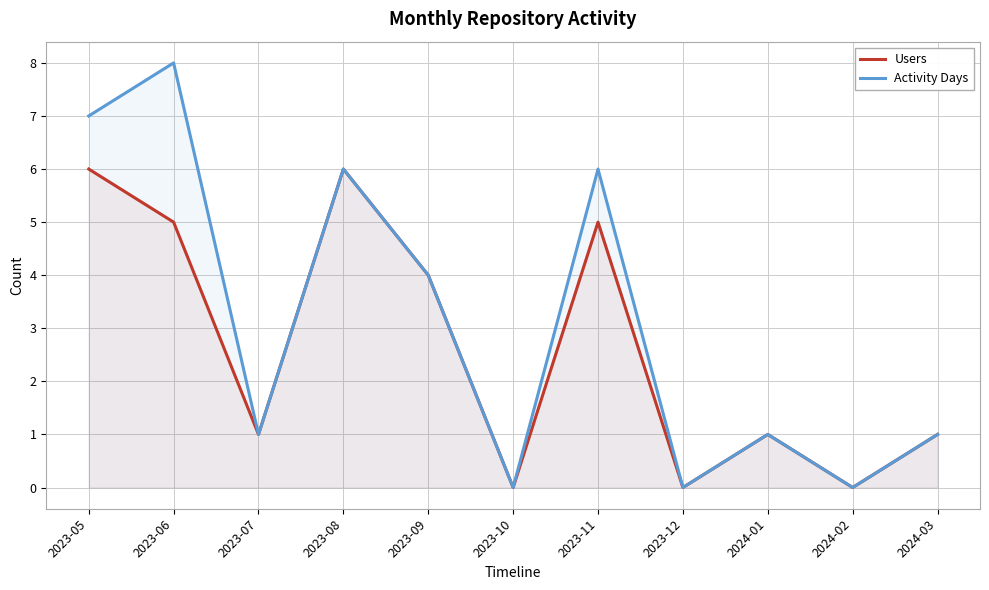

Reading left to right, what are all the values shown in this chart?

Users: 6	5	1	6	4	0	5	0	1	0	1
Activity Days: 7	8	1	6	4	0	6	0	1	0	1